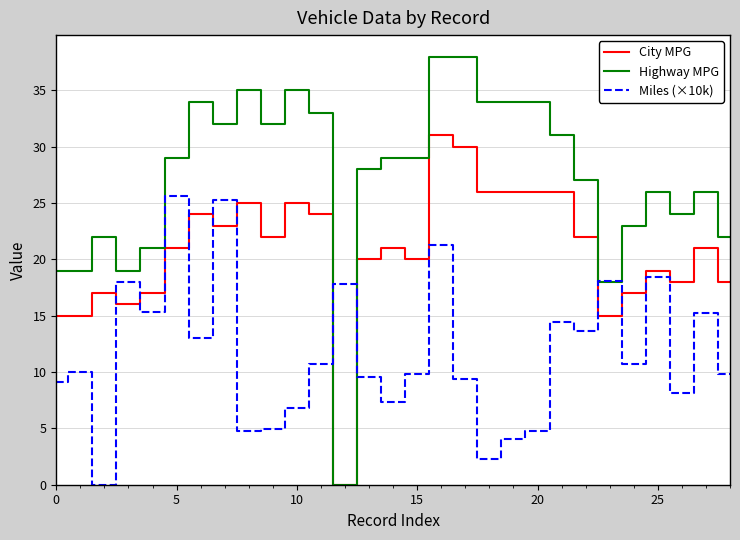

Which series has the largest total across all categories?

Highway MPG